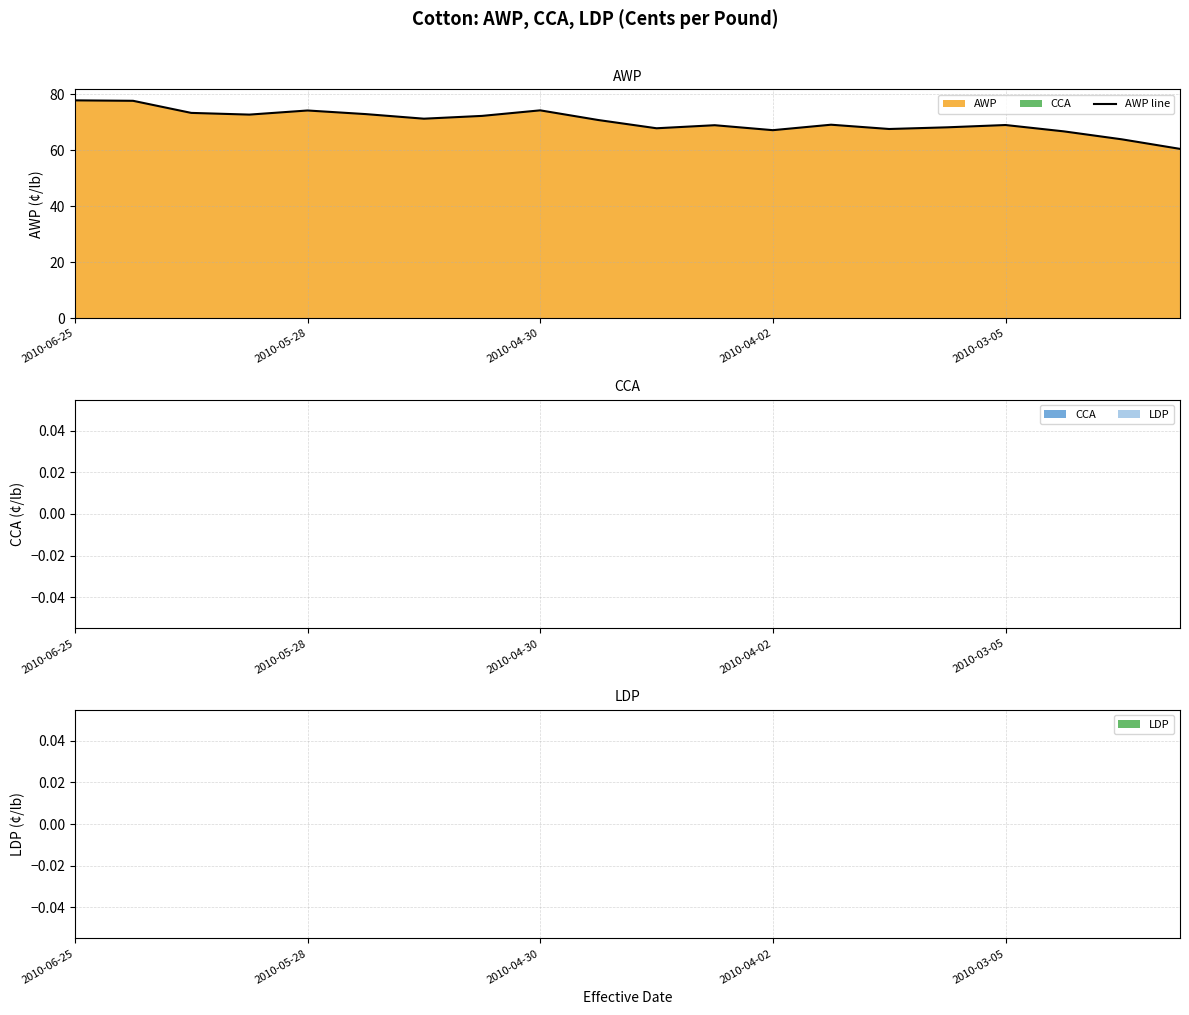

How many points are higher than both their immediate neighbors (excluding endpoints)?

5